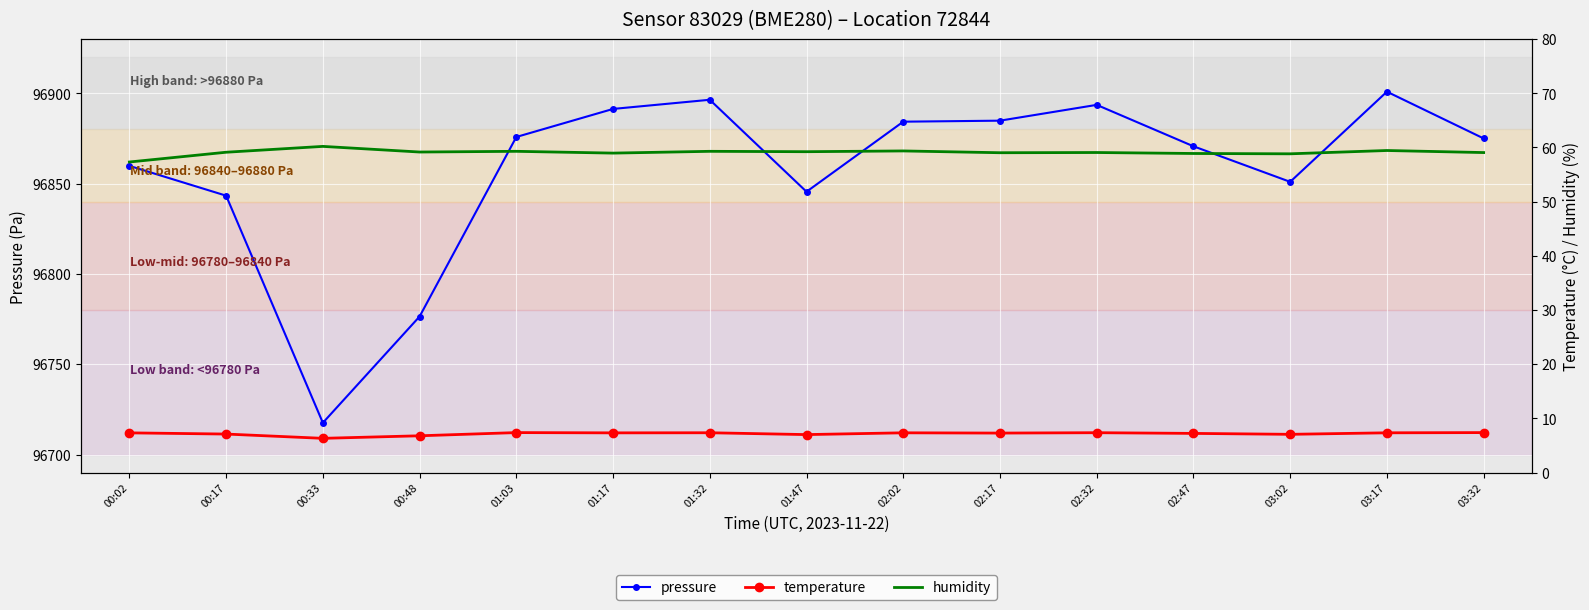

What is the label of the 6th point from the left?

01:17